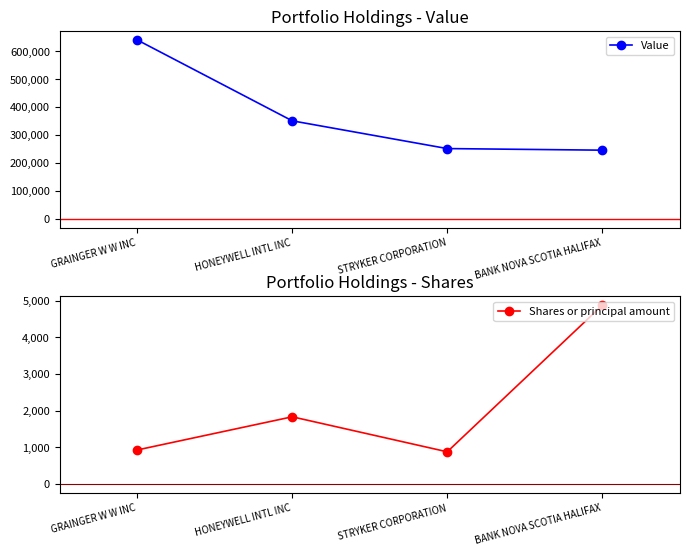

True or false: Shares or principal amount and Value intersect in this chart.

False